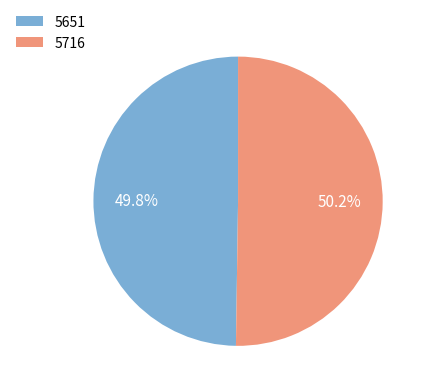

Approximately how many times larger is the value at 5651 compared to 5716?

1.0